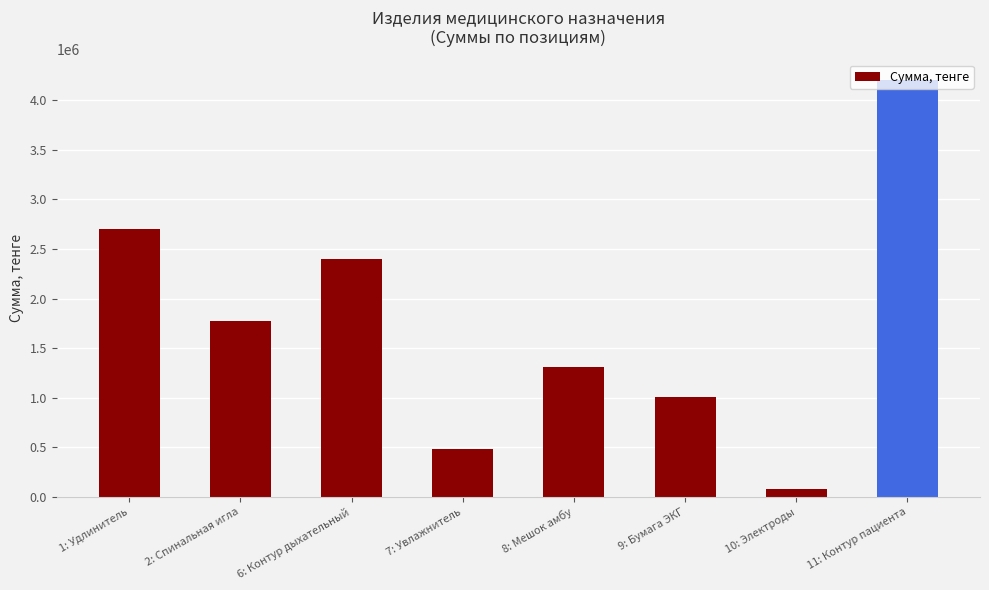

What is the sum of all values?

13950885